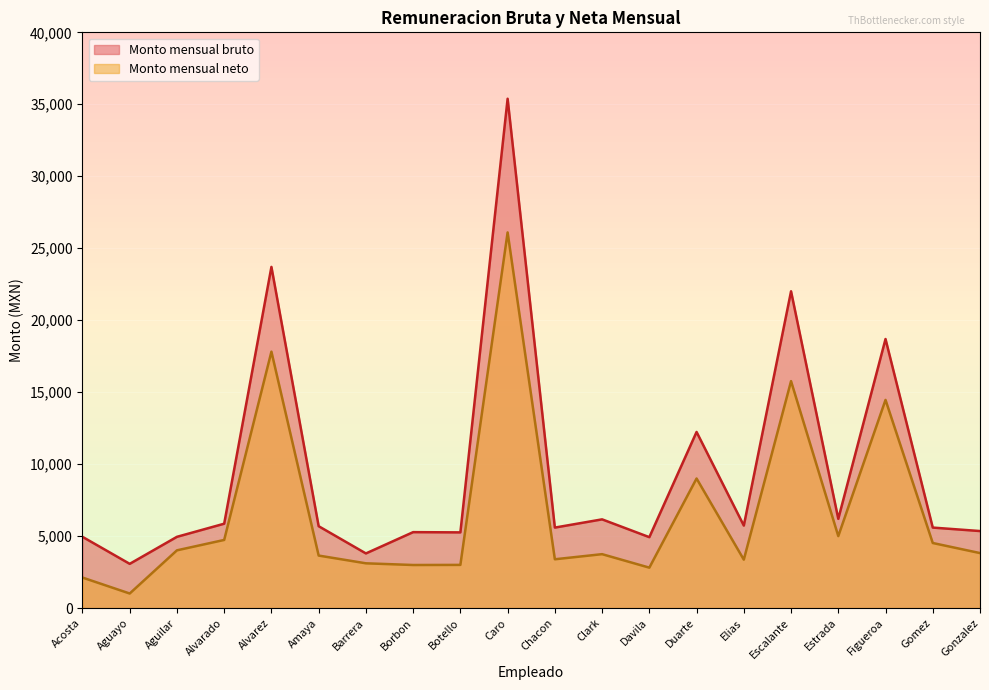

Reading left to right, list all the values displayed in this chart.

Monto mensual bruto: Acosta=4947.5	Aguayo=3069.9	Aguilar=4947.5	Alvarado=5859.3	Alvarez=23701.6	Amaya=5685.5	Barrera=3793.5	Borbon=5272.9	Botello=5256.3	Caro=35386.4	Chacon=5589.8	Clark=6160.9	Davila=4923.8	Duarte=12234.1	Elias=5728.5	Escalante=22007.3	Estrada=6196.9	Figueroa=18690.8	Gomez=5589.8	Gonzalez=5348.6
Monto mensual neto: Acosta=2117.4	Aguayo=1008.9	Aguilar=4009.0	Alvarado=4730.7	Alvarez=17813.0	Amaya=3645.2	Barrera=3107.4	Borbon=2989.5	Botello=2997.3	Caro=26098.2	Chacon=3387.8	Clark=3742.9	Davila=2805.8	Duarte=9000.1	Elias=3362.1	Escalante=15764.8	Estrada=4997.3	Figueroa=14461.1	Gomez=4518.2	Gonzalez=3818.2